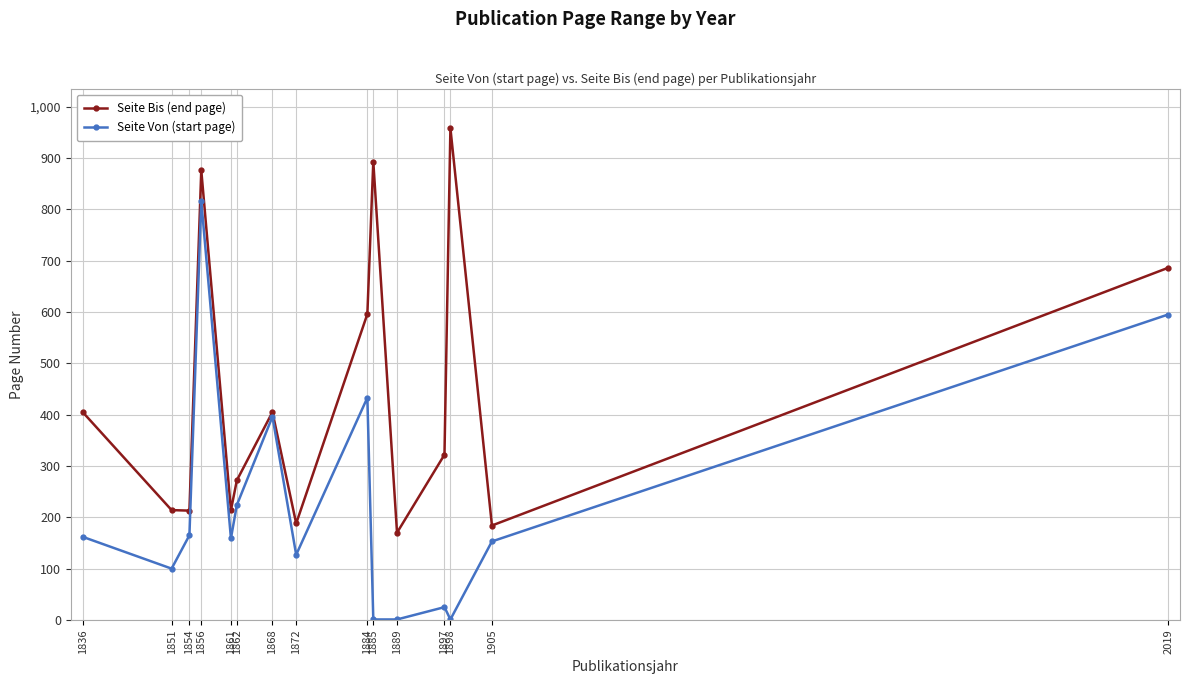

What is the total value across all series at 1868?

801